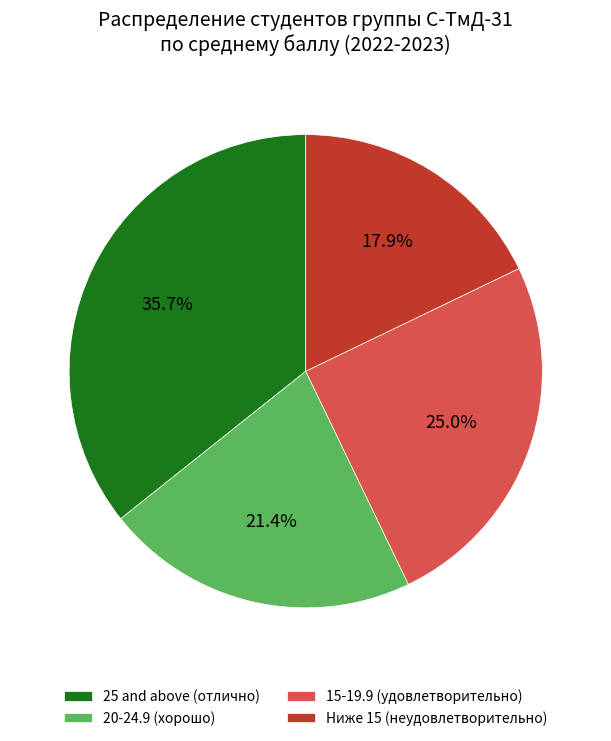

What portion of the pie excludes 25 and above (отлично)?

64.3%